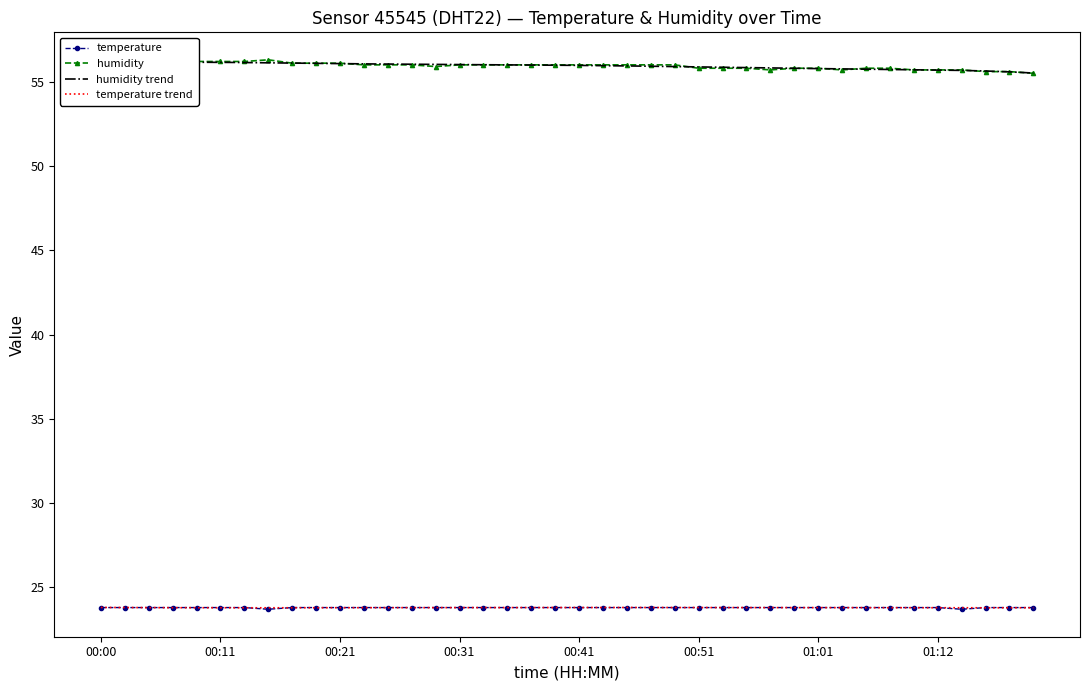

What is the spread (max minus min) of values at 00:57?

31.9